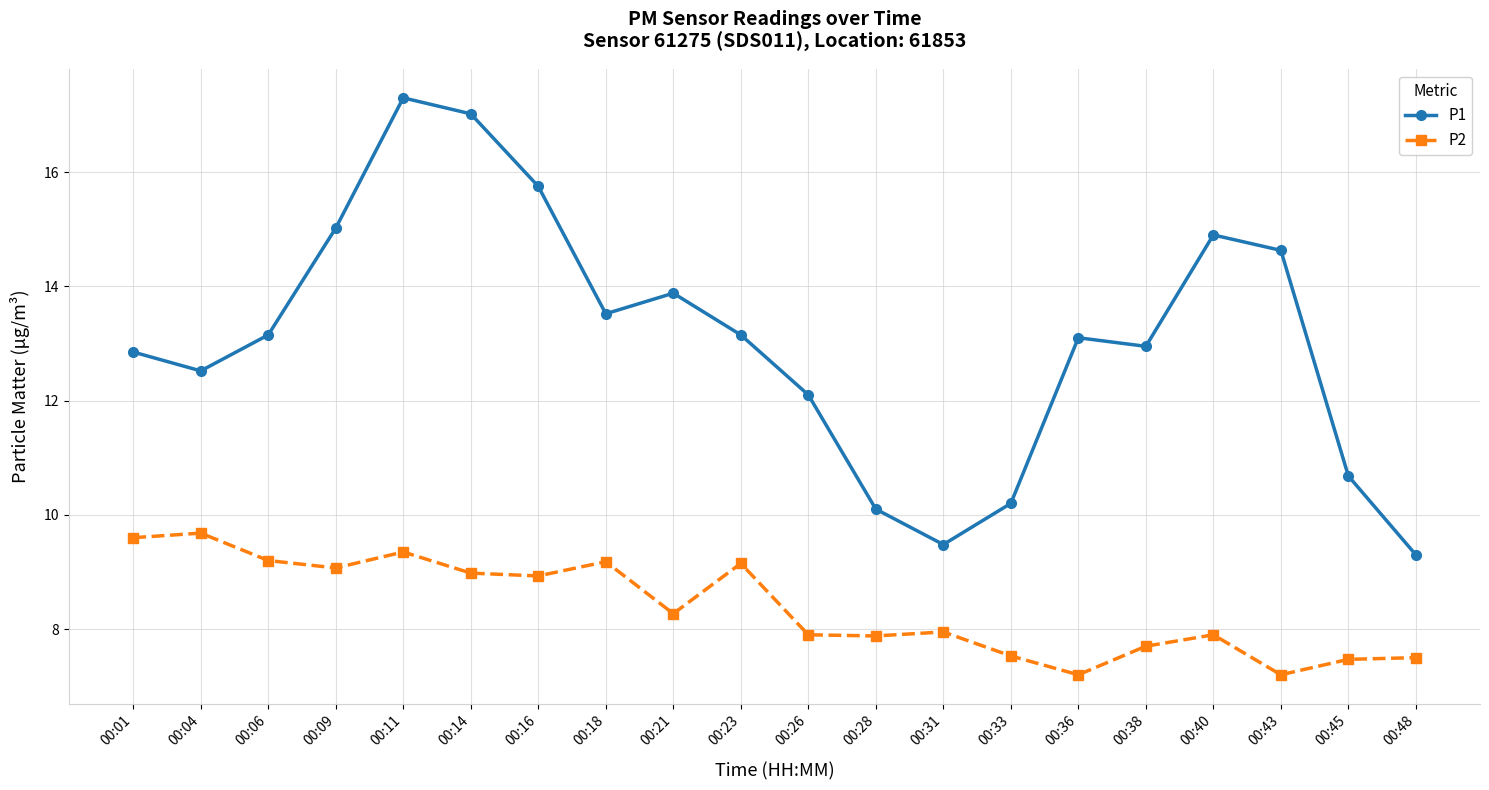

True or false: P2 and P1 intersect in this chart.

False